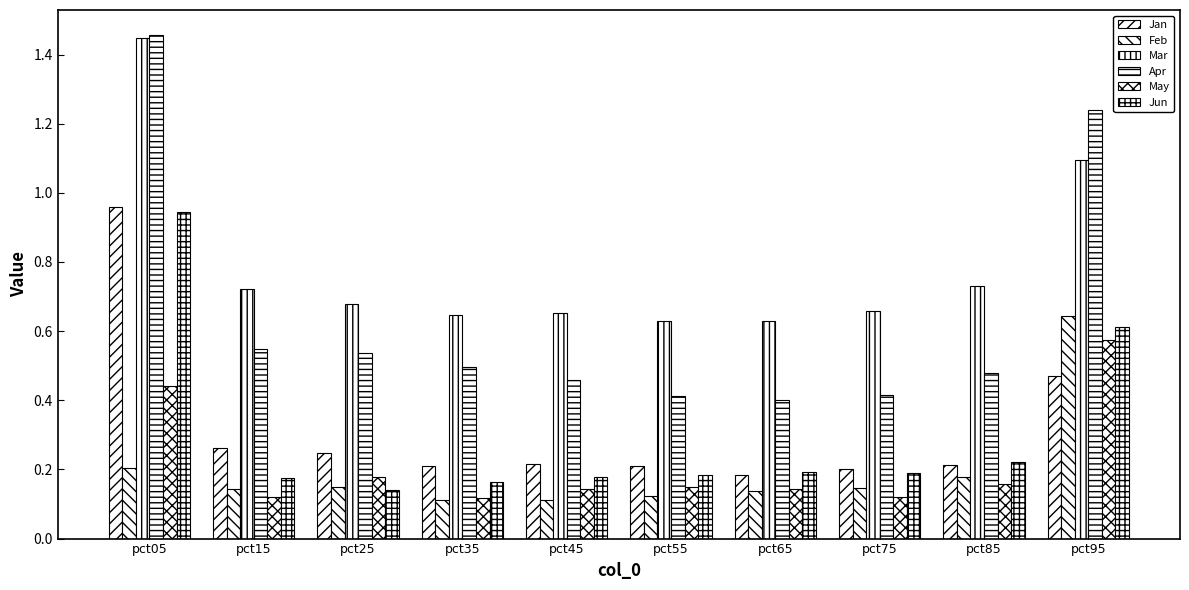

What value does the May series have at pct05?

0.4